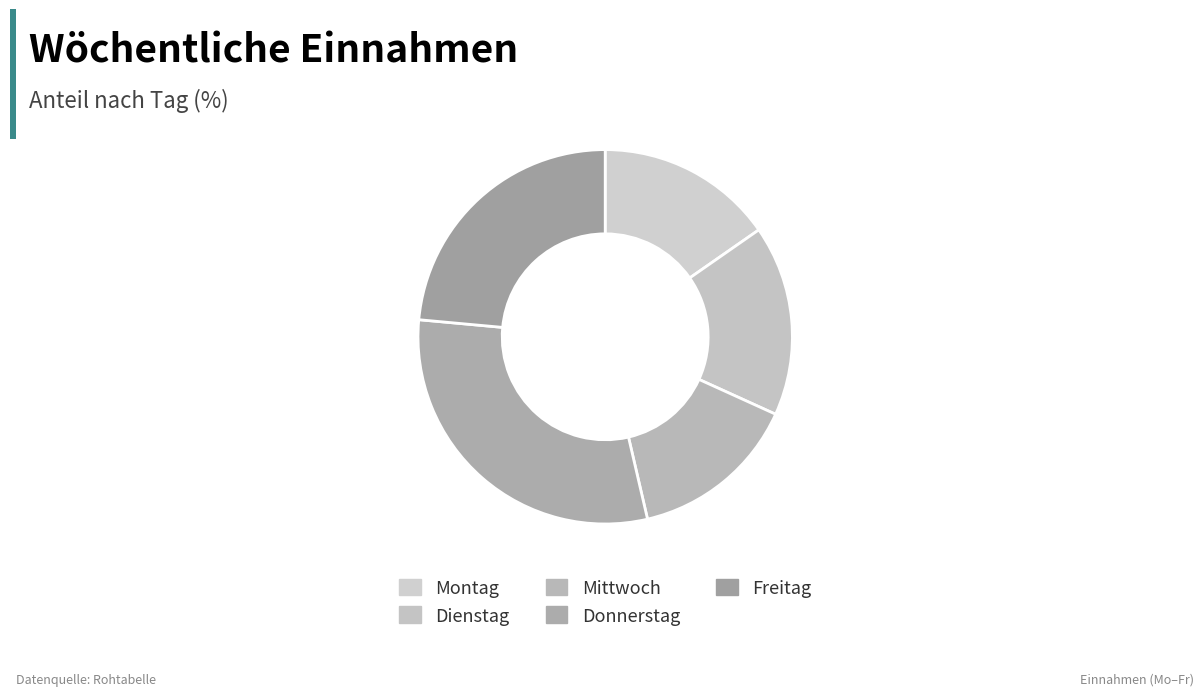

What percentage do Donnerstag and Montag together represent?

45.4%